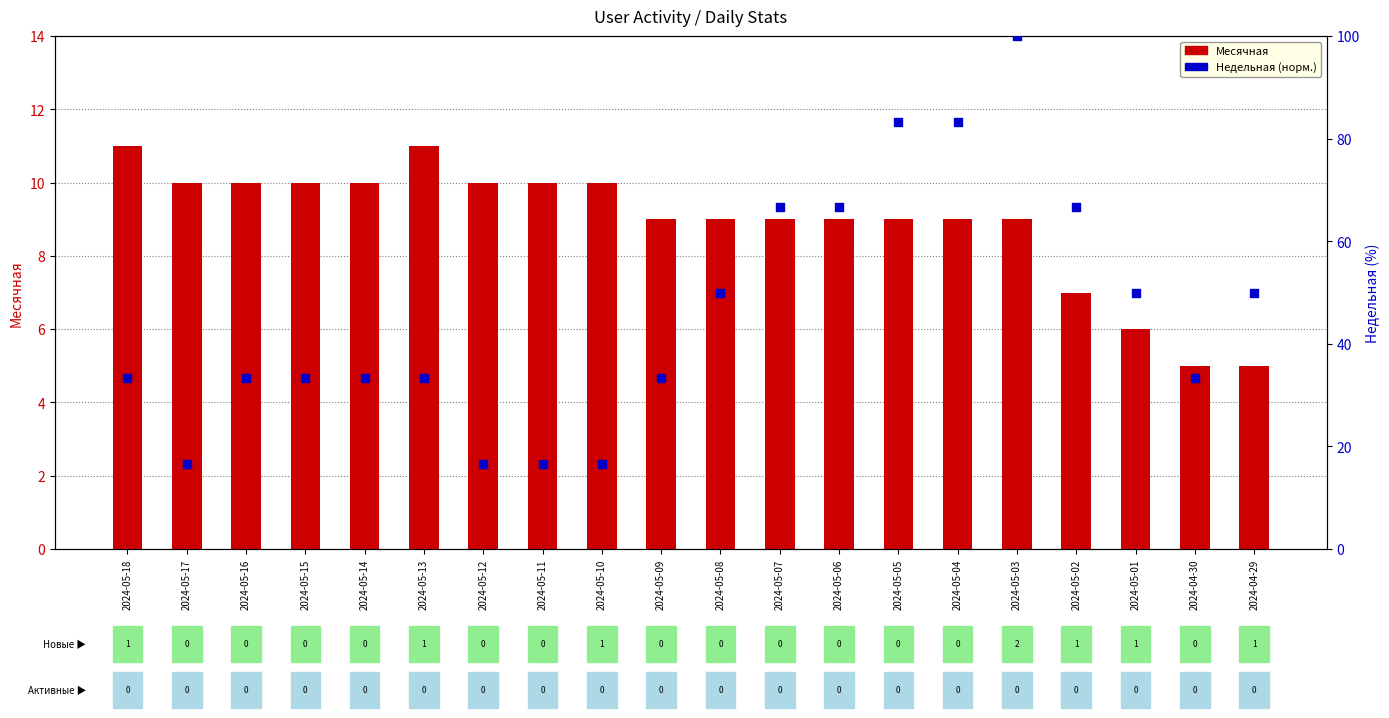

At how many categories does at least one series exceed 62?

6